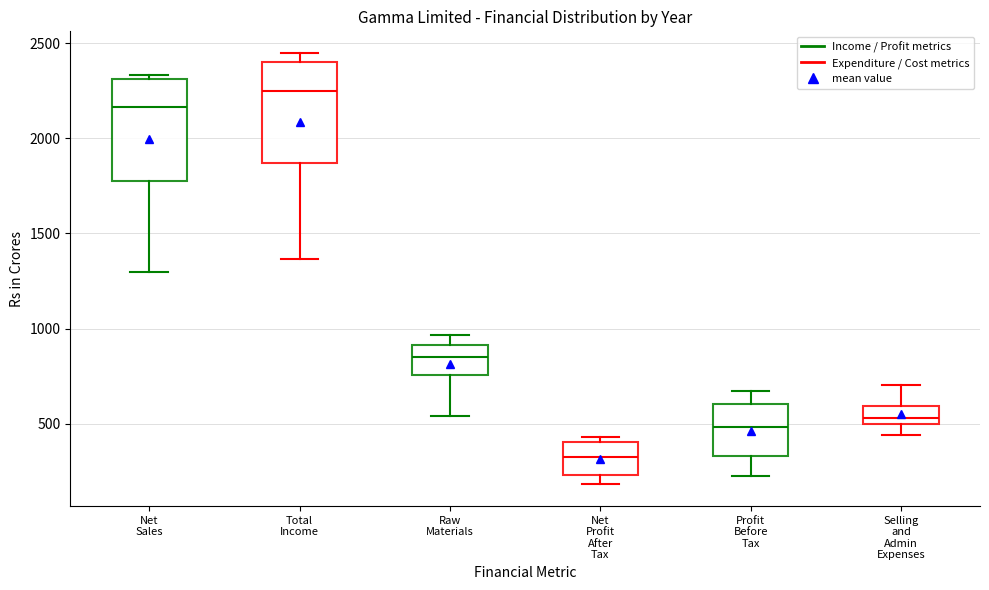

Reading left to right, transcribe this box plot: for each box, give where its median line is, the range the box spans, and where its two whiskers end, as read against the y-axis. The values are not printed on the chart, so give them approximately, as read against the axis.

Net Sales: median 2150, box 1800 to 2300, whiskers 1300 to 2350
Total Income: median 2250, box 1850 to 2400, whiskers 1350 to 2450
Raw Materials: median 850, box 750 to 900, whiskers 550 to 950
Net Profit After Tax: median 300, box 250 to 400, whiskers 200 to 450
Profit Before Tax: median 500, box 350 to 600, whiskers 200 to 650
Selling and Admin Expenses: median 550, box 500 to 600, whiskers 450 to 700